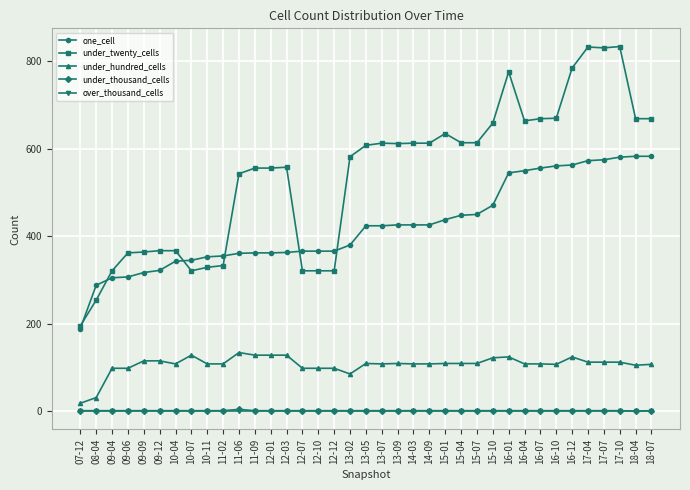

What position from the right is 17-07?

4